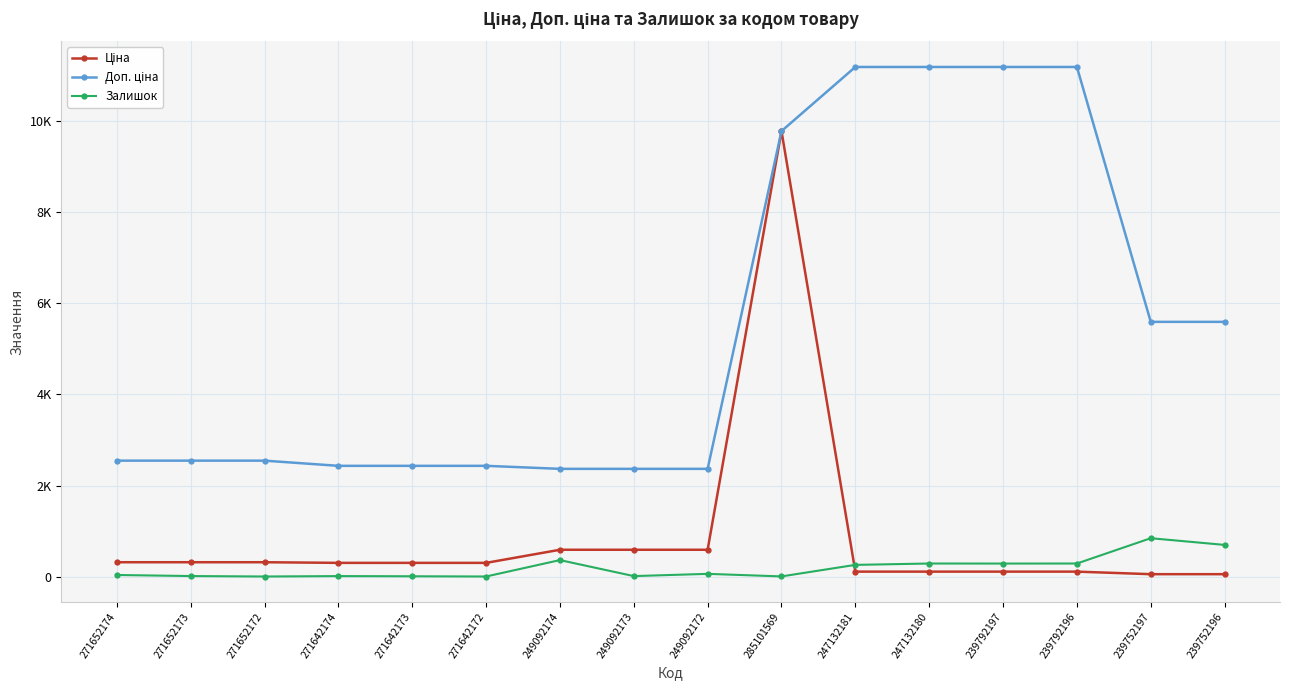

Is this an area chart (filled region under the line)?

No